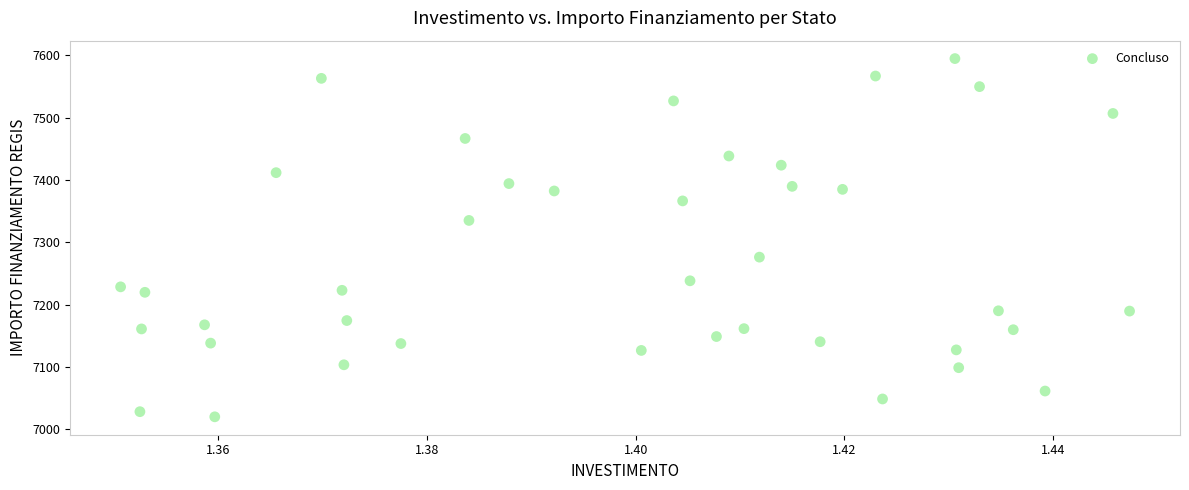

What is the range of Y values (max minus min)?

574.5